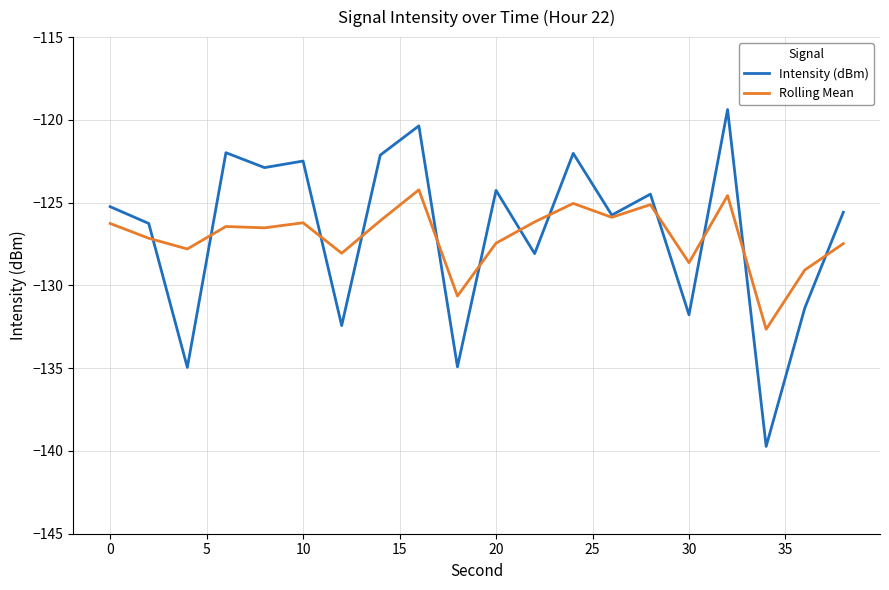

What is the highest value of the Intensity (dBm) series?

-119.4